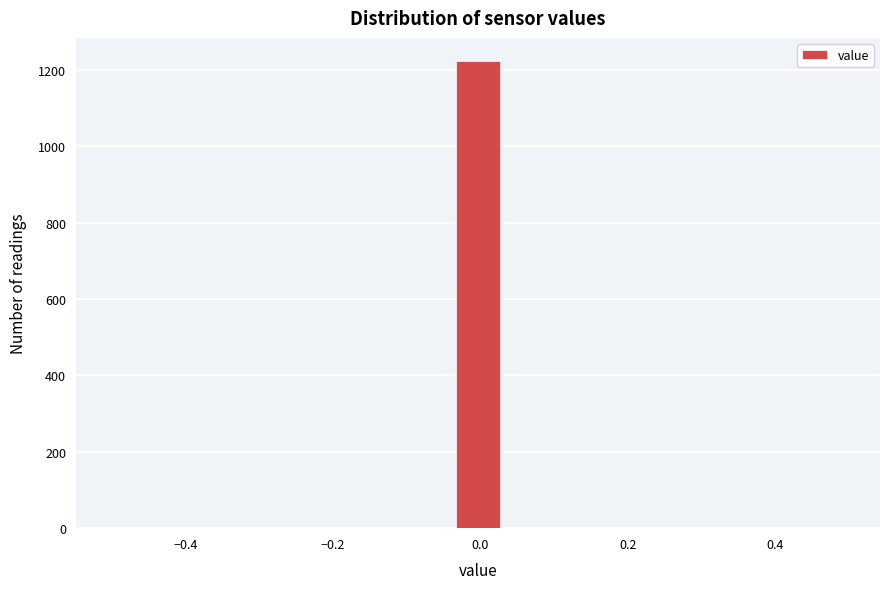

Read against the x-axis, roughly where is the centre of the tallest bar?

0.00